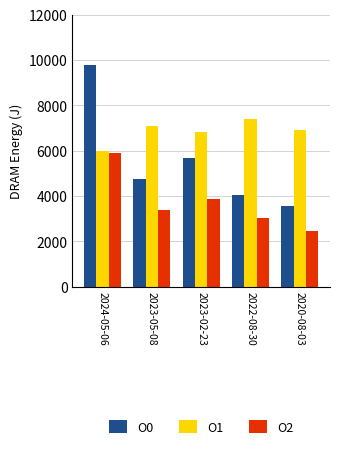

Rank the series by their maximum value, from lowest to highest.

O2, O1, O0